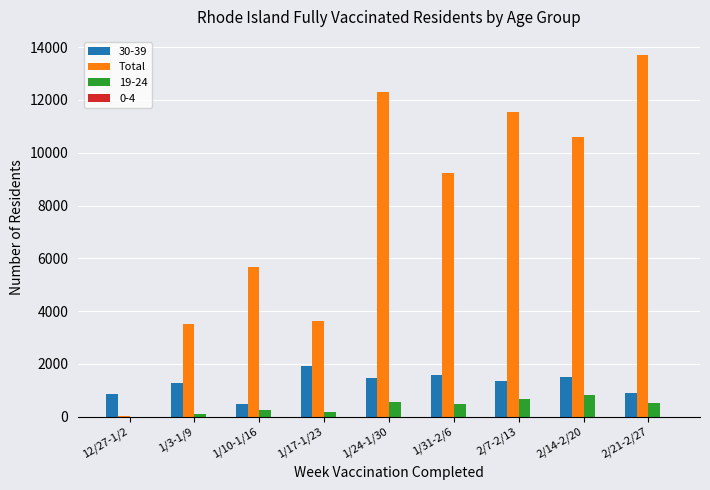

The value of Total at 2/7-2/13 is 11559. True or false?

True